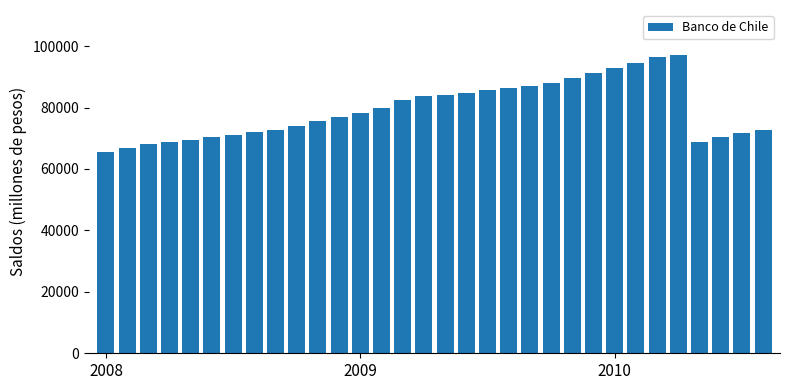

What is the smallest value displayed?

65475